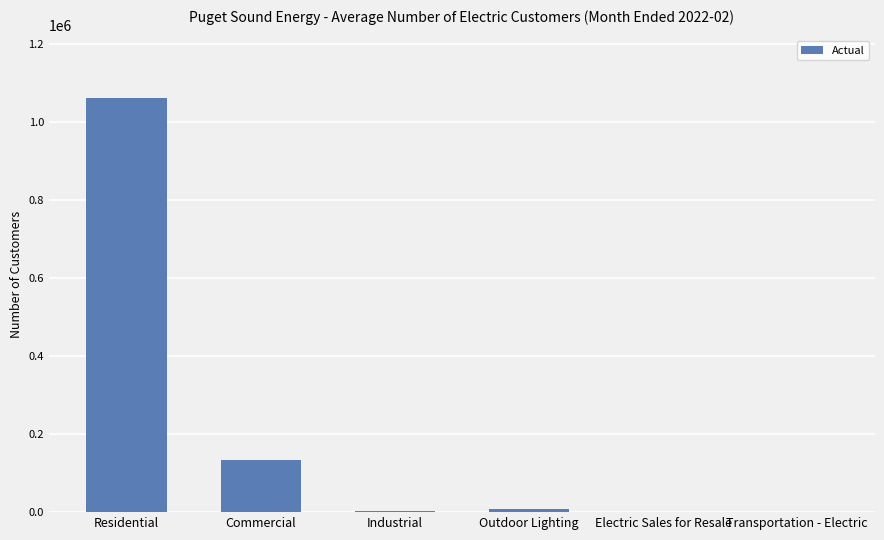

Count the number of categories in the chart.

6